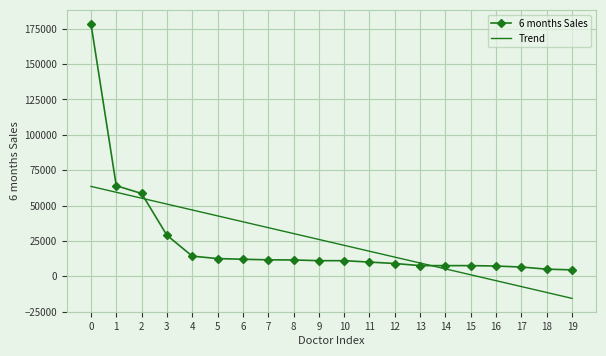

What are all the series names shown in the legend?

6 months Sales, Trend